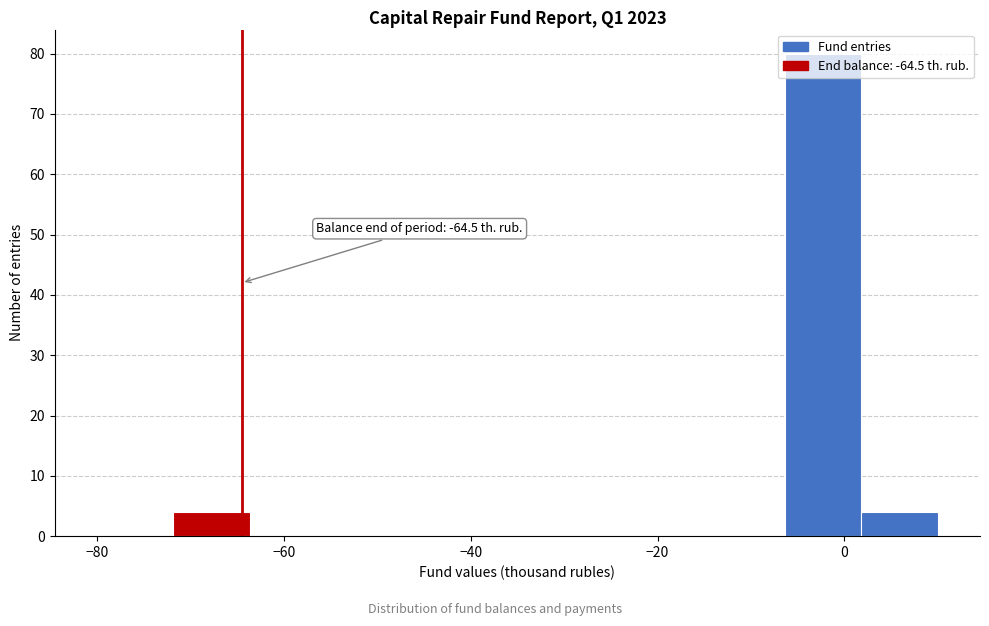

Over which range of the x-axis is the bar tallest?

-6 to 2